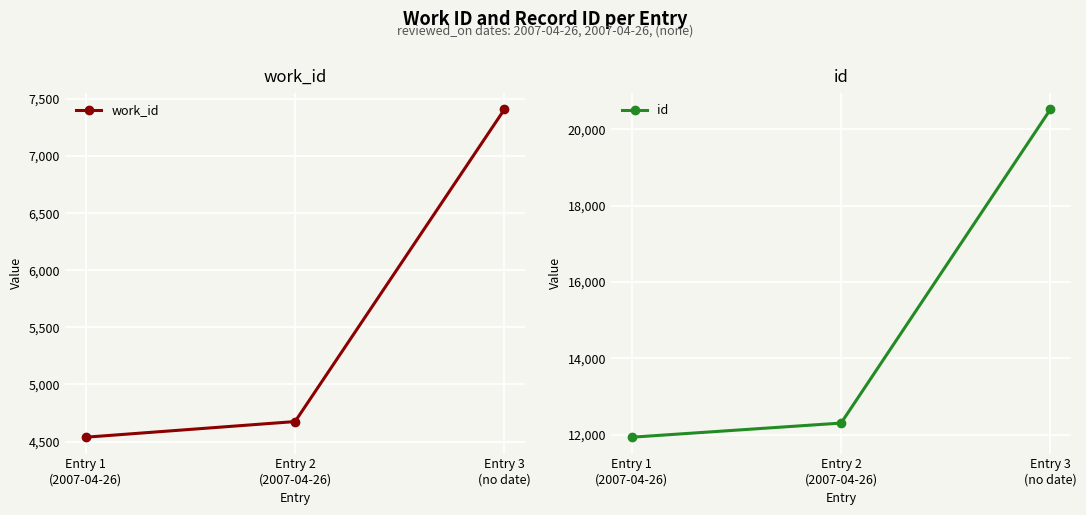

What is the difference between the maximum and minimum values in the id series?

8584